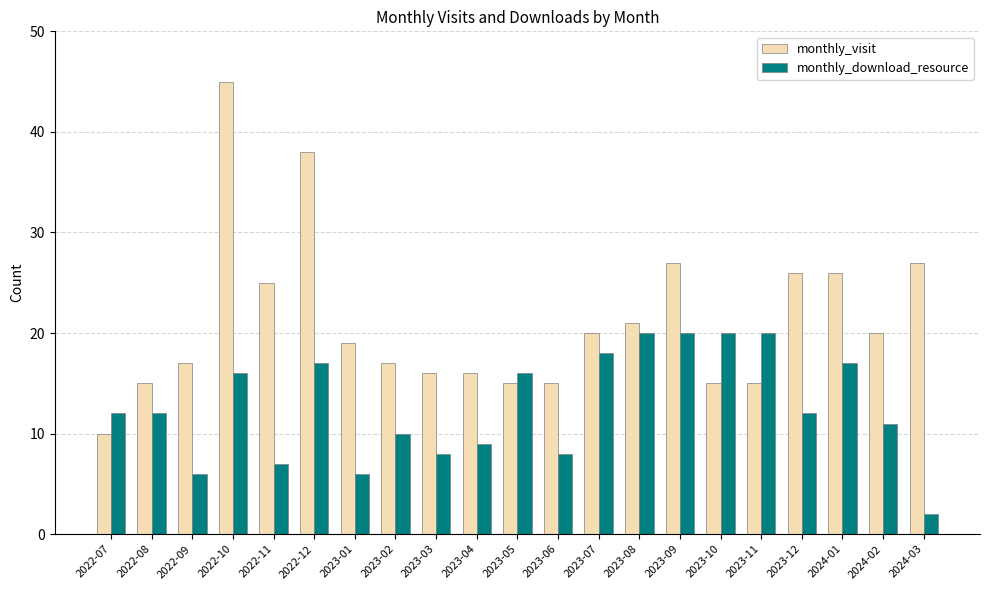

True or false: monthly_download_resource has a value of 9 at 2023-01.

False